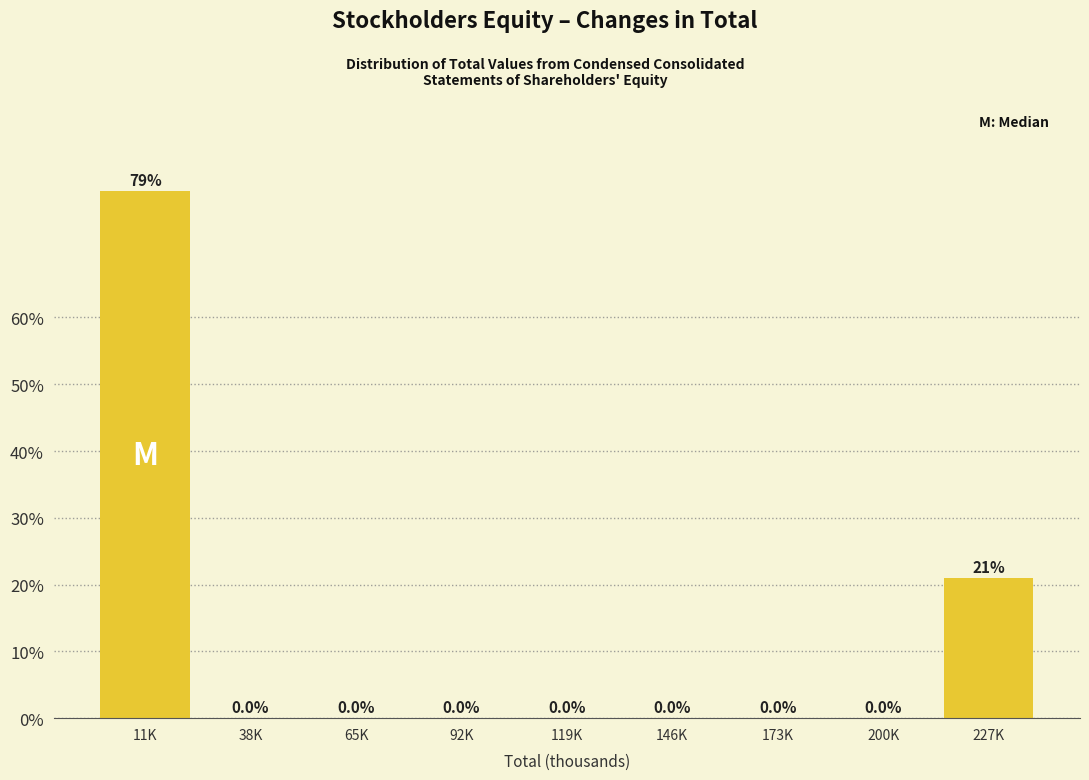

Reading right to left, list all the values displayed in this chart.

227K=21.1	200K=0.0	173K=0.0	146K=0.0	119K=0.0	92K=0.0	65K=0.0	38K=0.0	11K=78.9